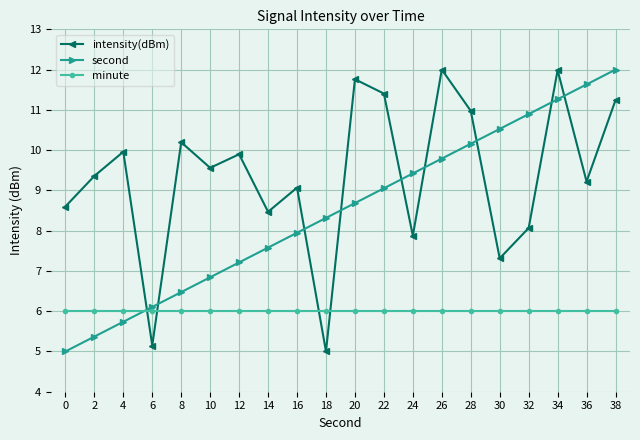

Is the value of second at 20 greater than the value of intensity(dBm) at 24?

Yes